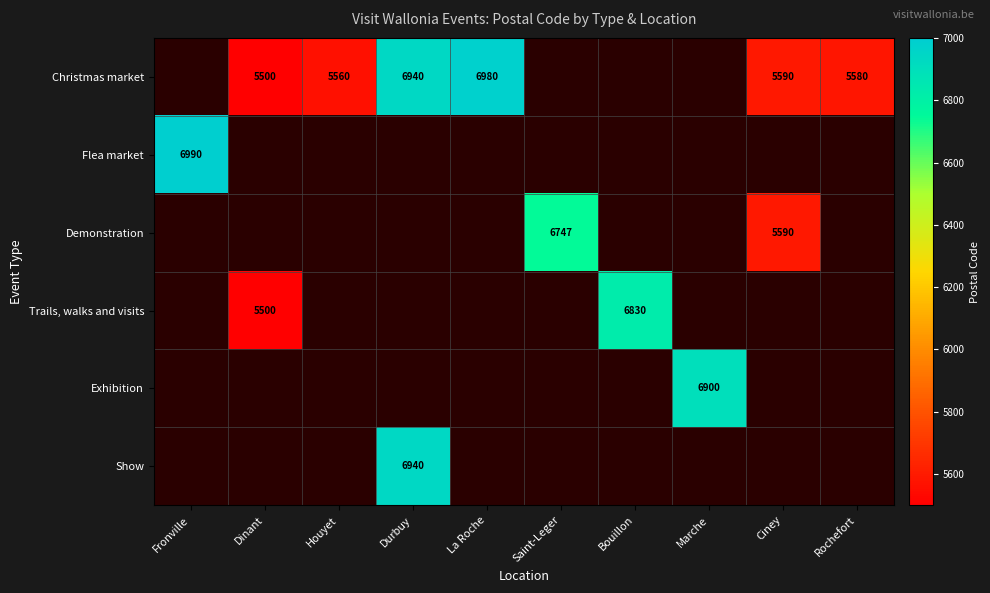

The value of Flea market at Fronville is 6990. True or false?

True